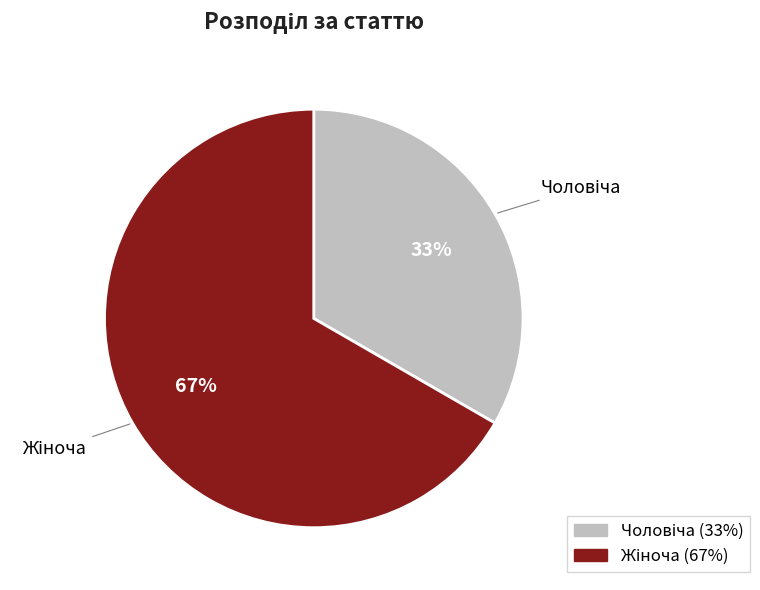

To the nearest percent, what is the average slice percentage?

50%